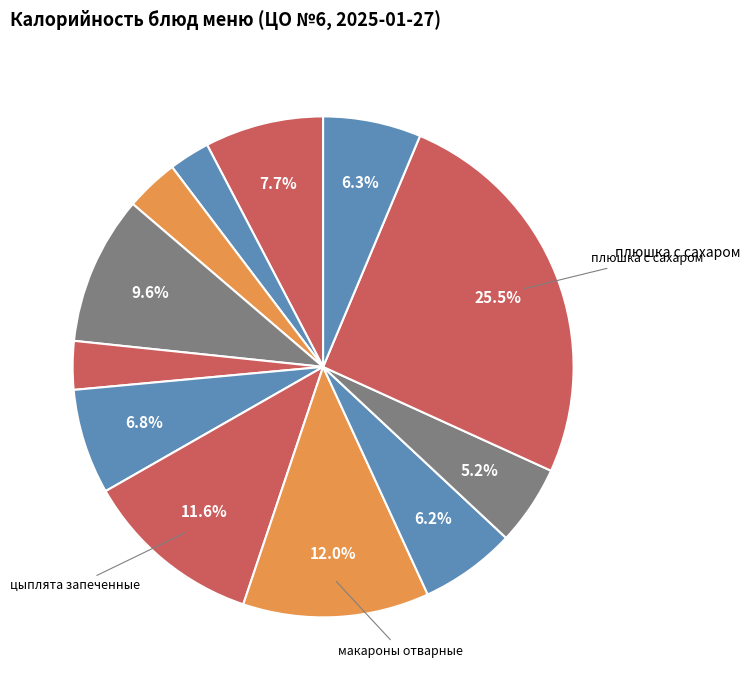

To the nearest percent, what is the average slice percentage?

8%